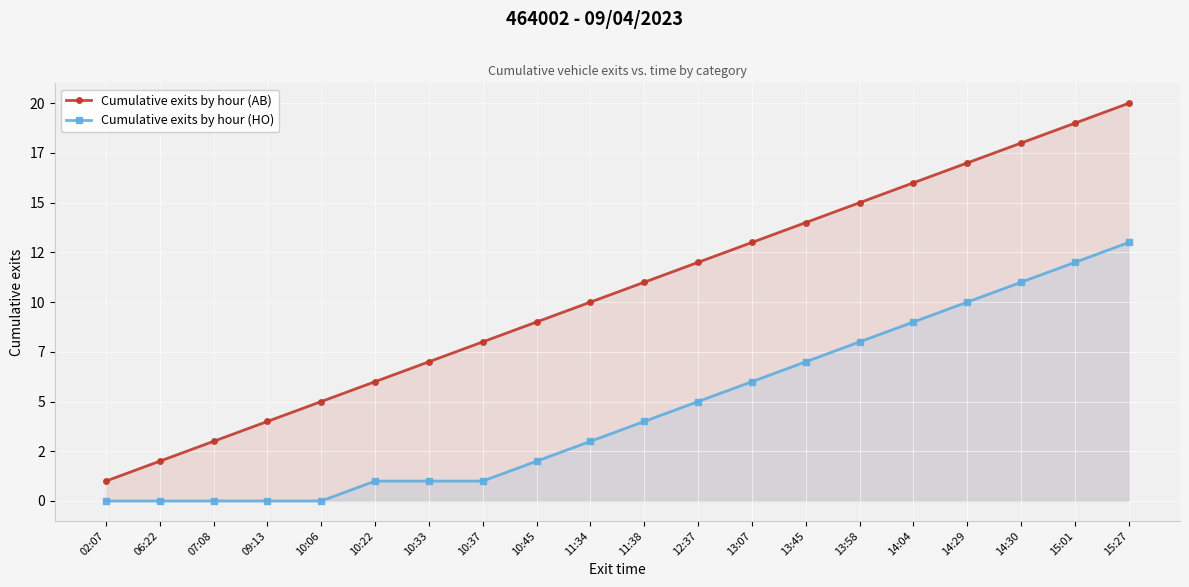

True or false: Cumulative exits by hour (HO) and Cumulative exits by hour (AB) intersect in this chart.

False